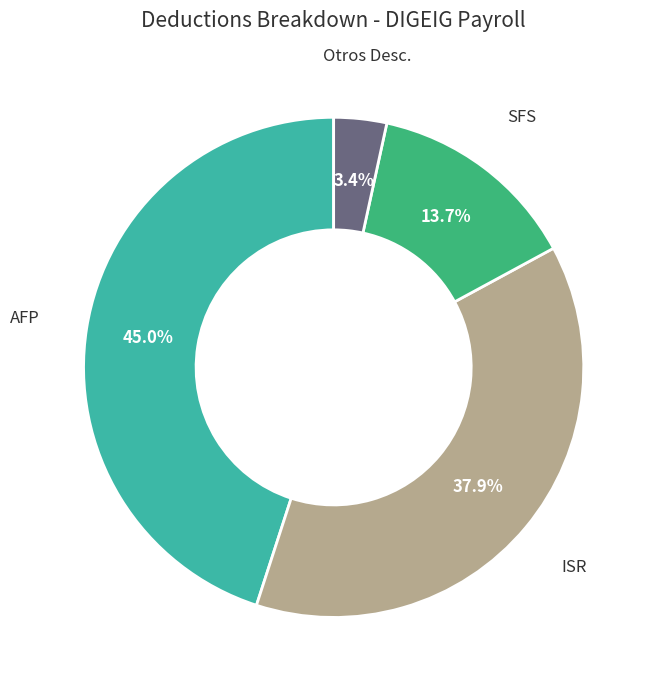

Between Otros Desc. and AFP, which is larger?

AFP